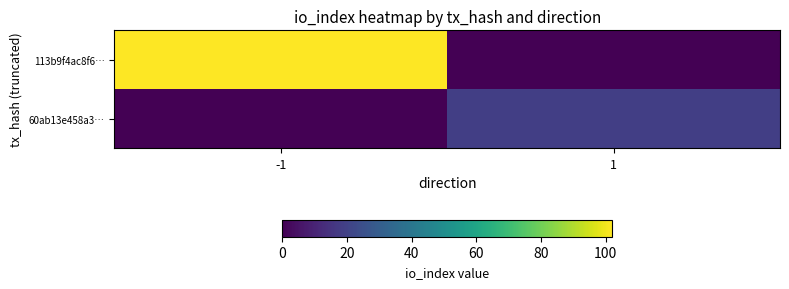

Reading left to right, transcribe all the data shown in this chart.

113b9f4ac8f6…: -1=102	1=0
60ab13e458a3…: -1=0	1=19